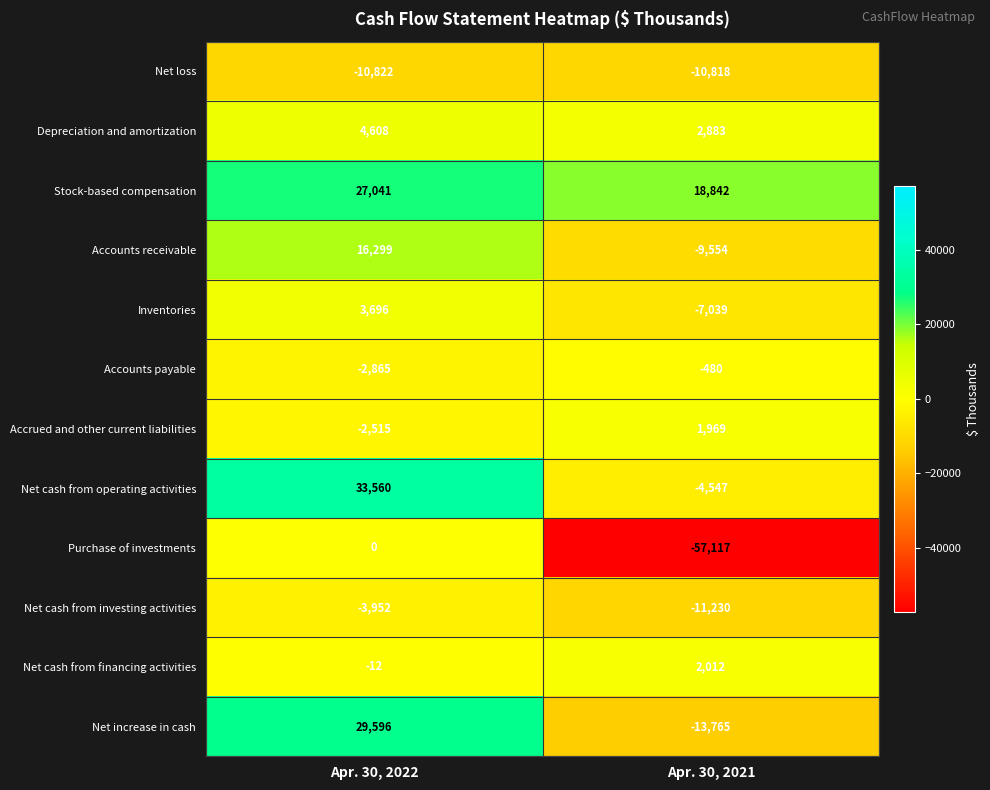

What is the approximate value of Net cash from operating activities at Apr. 30, 2021?

-4547